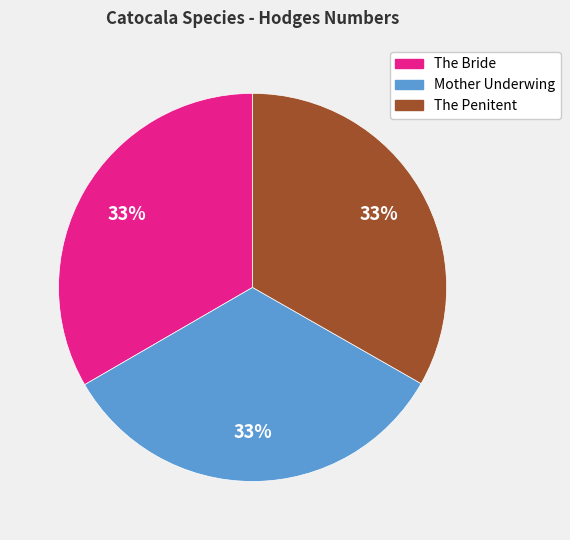

Is there a majority slice in this chart?

No